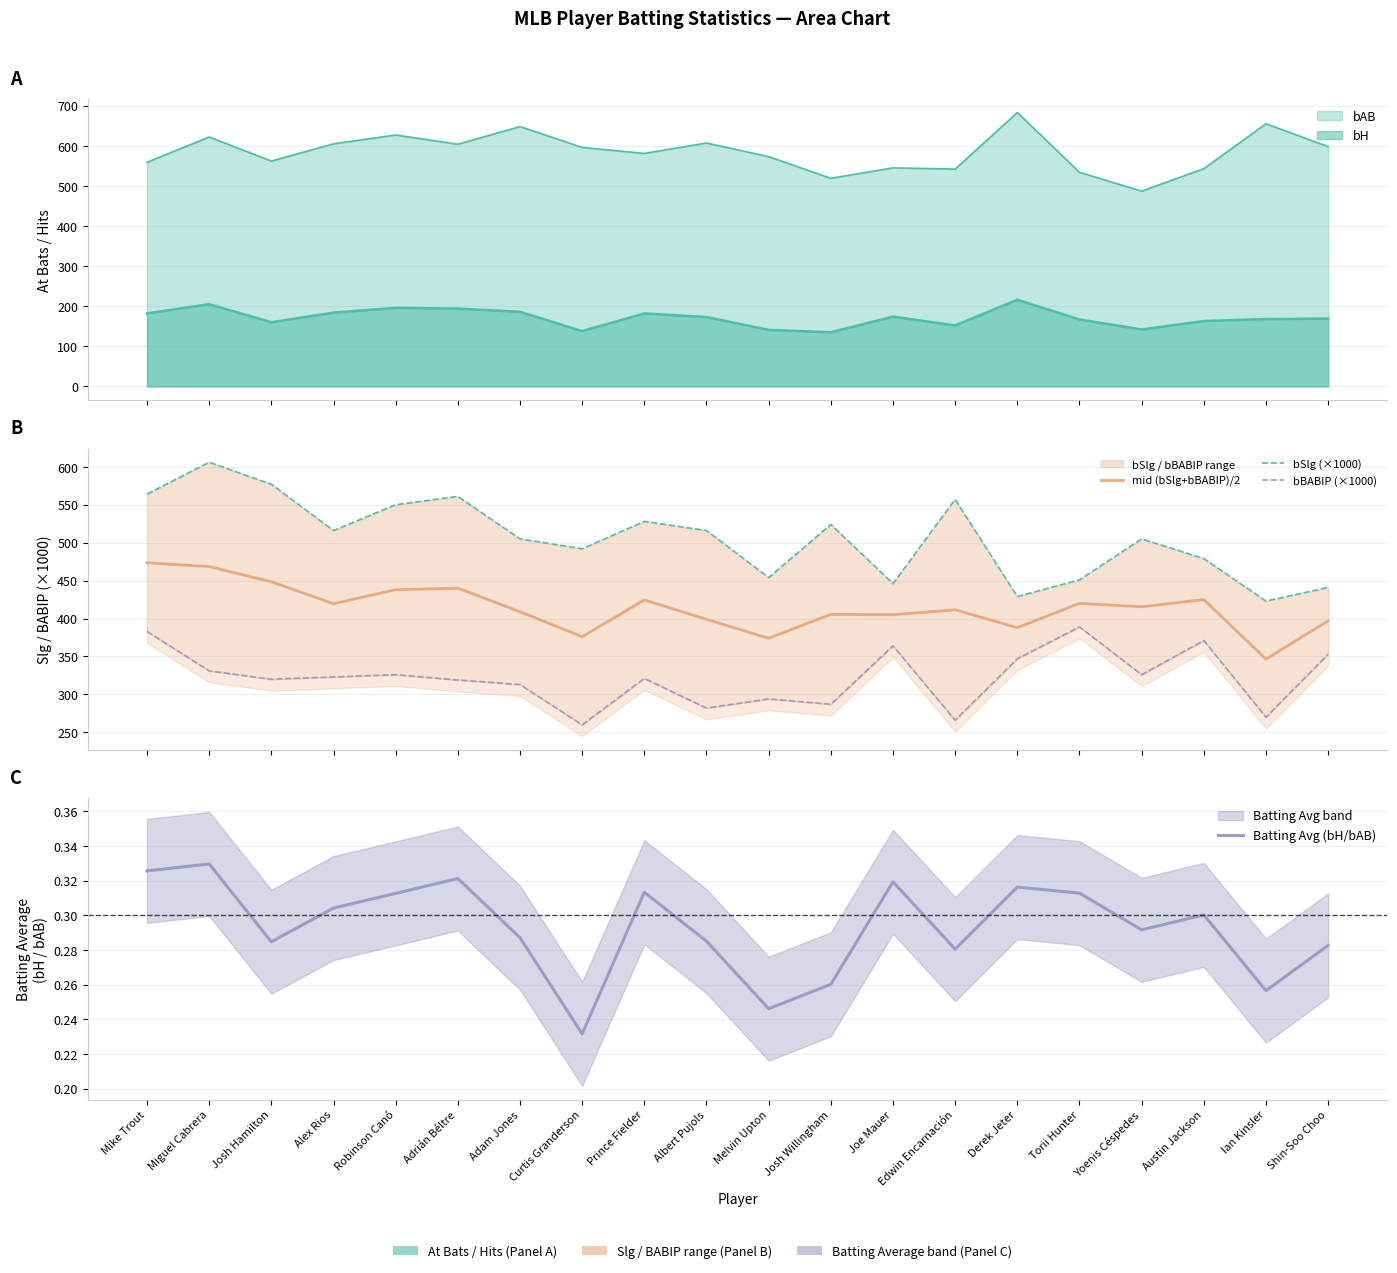

At which category is the sum across all series the highest?

Mike Trout